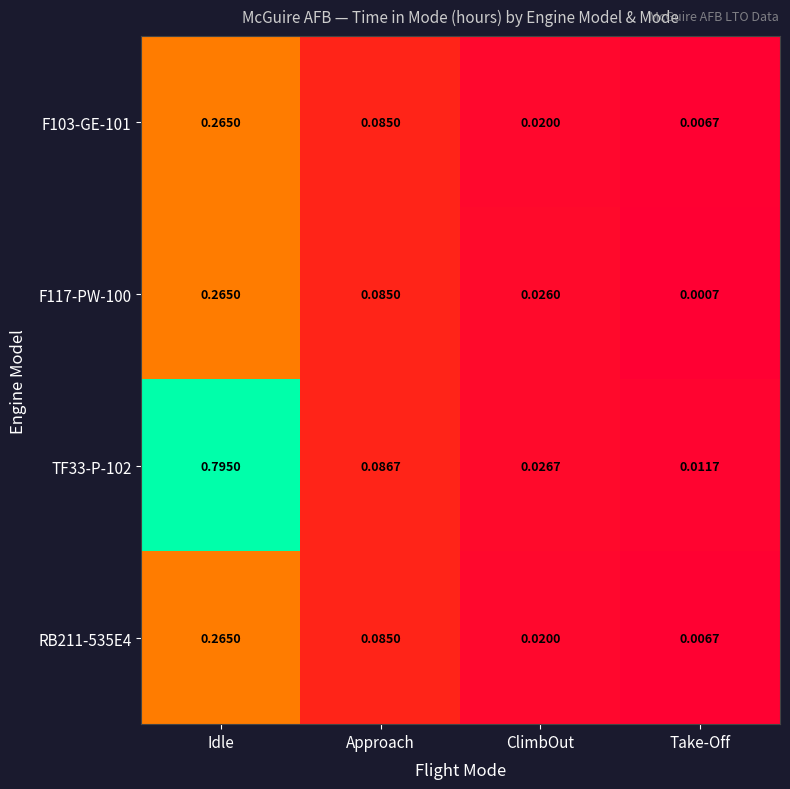

Rank the categories by F117-PW-100 value from highest to lowest.

Idle, Approach, ClimbOut, Take-Off